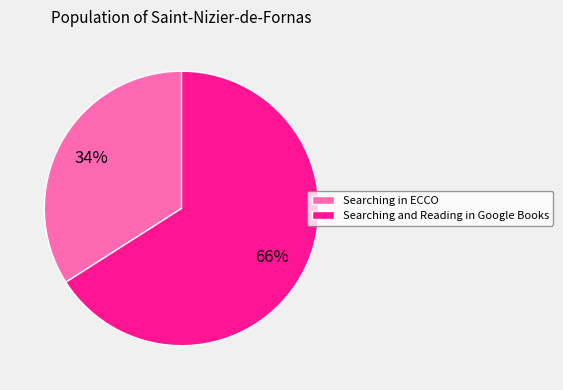

True or false: Searching in ECCO accounts for 34% of the total.

True